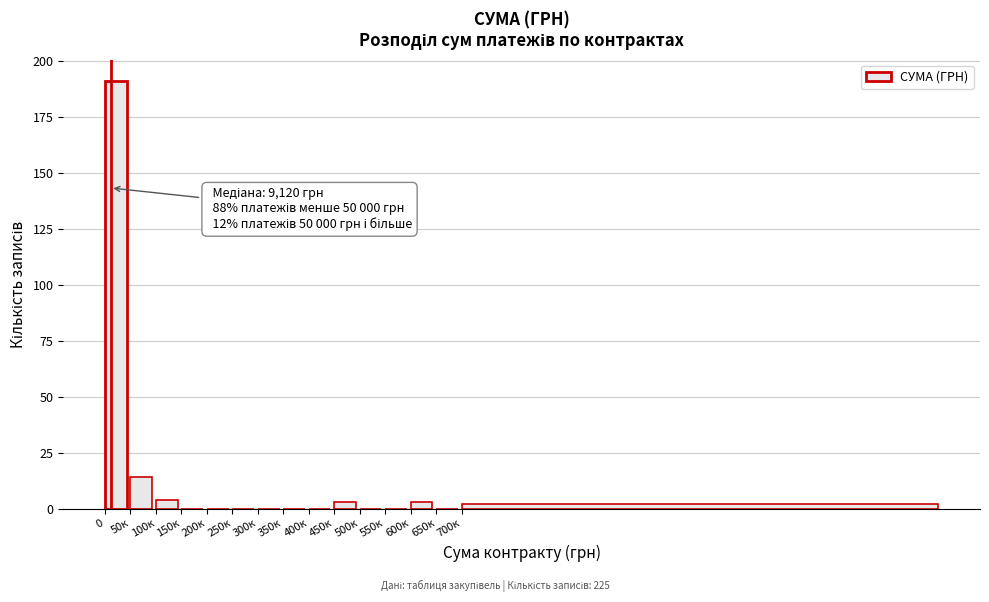

Reading right to left, transcribe all the data shown in this chart.

700к=2	650к=0	600к=3	550к=0	500к=0	450к=3	400к=0	350к=0	300к=0	250к=0	200к=0	150к=0	100к=4	50к=14	0=191